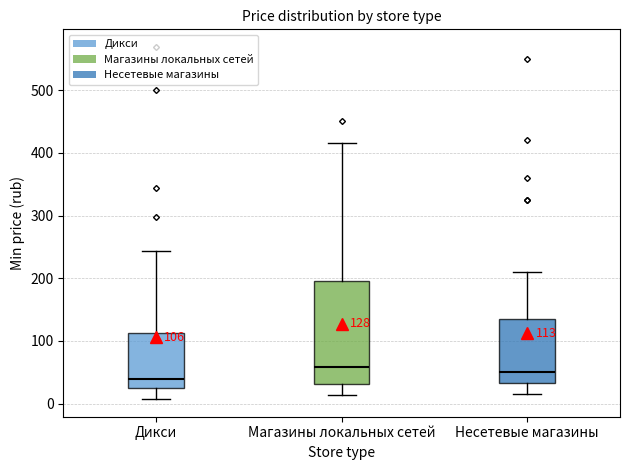

Comparing the boxes themselves (not the whiskers), which one is the tallest?

Магазины локальных сетей